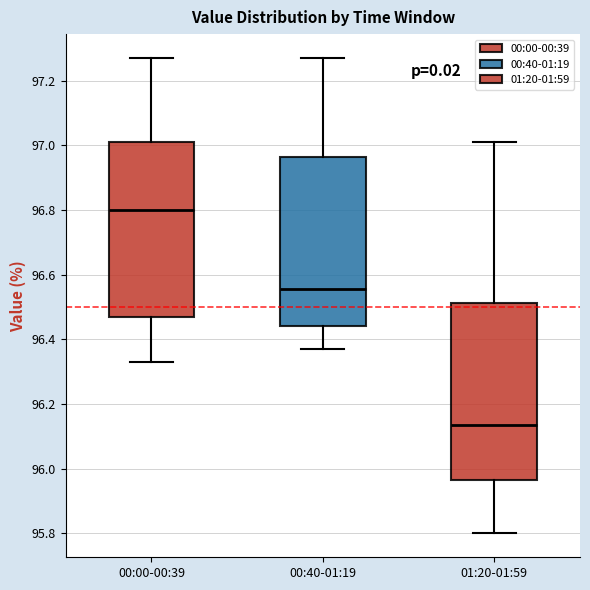

Where does the upper whisker of the box for 00:40-01:19 end on the y-axis? The values are not printed on the chart, so give them approximately, as read against the axis.

97.28